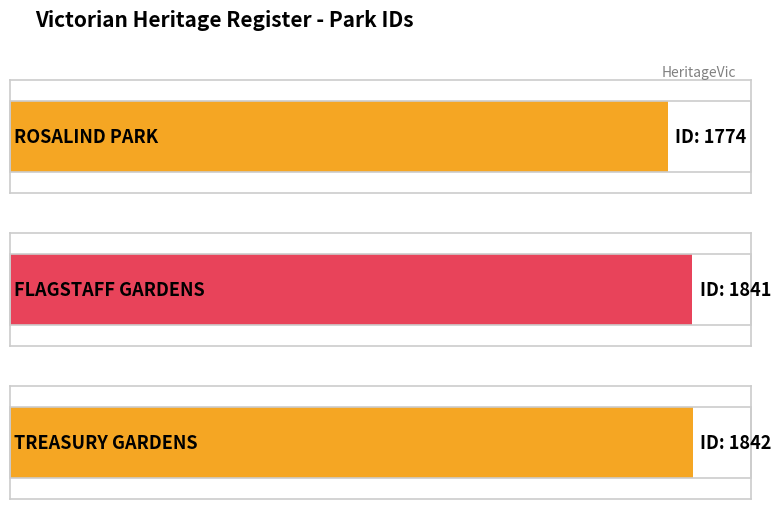

Reading right to left, transcribe all the data shown in this chart.

TREASURY GARDENS=1842	FLAGSTAFF GARDENS=1841	ROSALIND PARK=1774